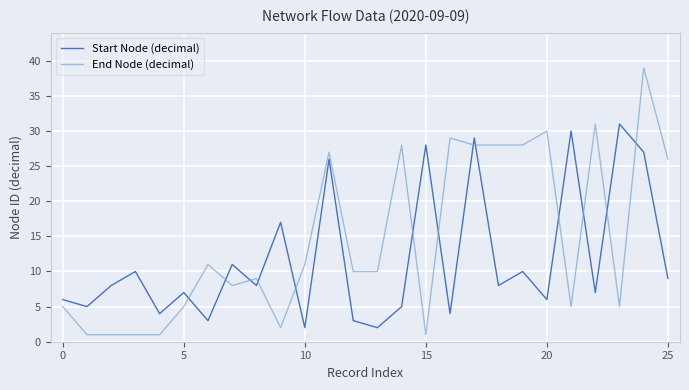

In Start Node (decimal), how many points are lower than both neighbors (excluding endpoints)?

10